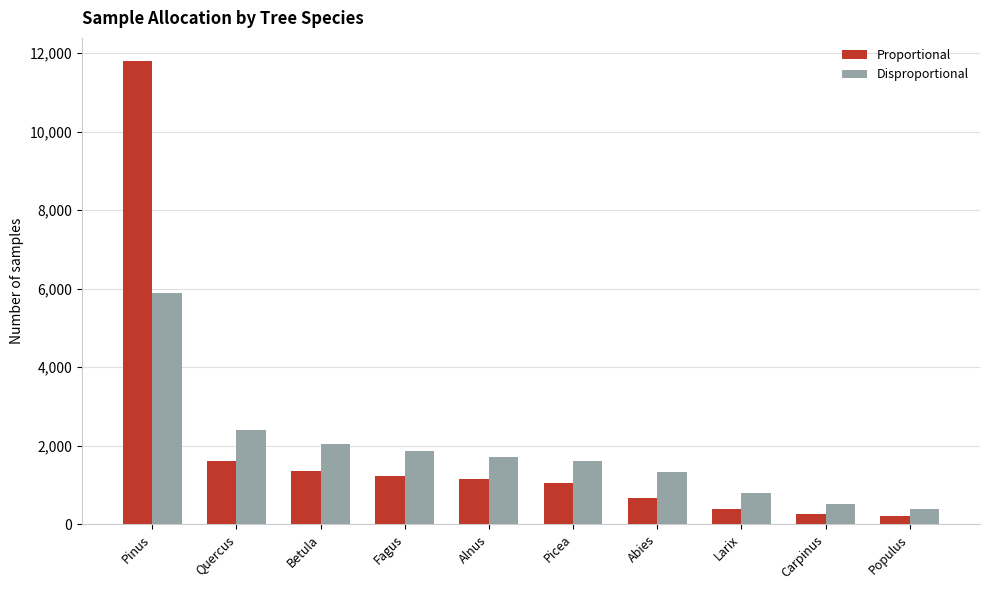

At which category does the chart reach its peak across all series?

Pinus